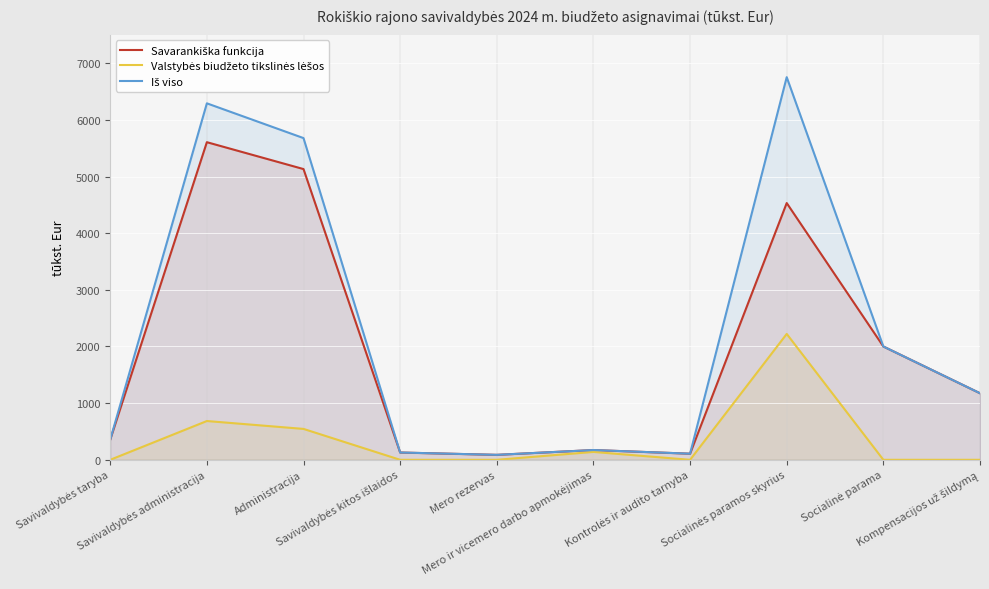

What is the value of the Iš viso point at the 4th from the left?

128.6